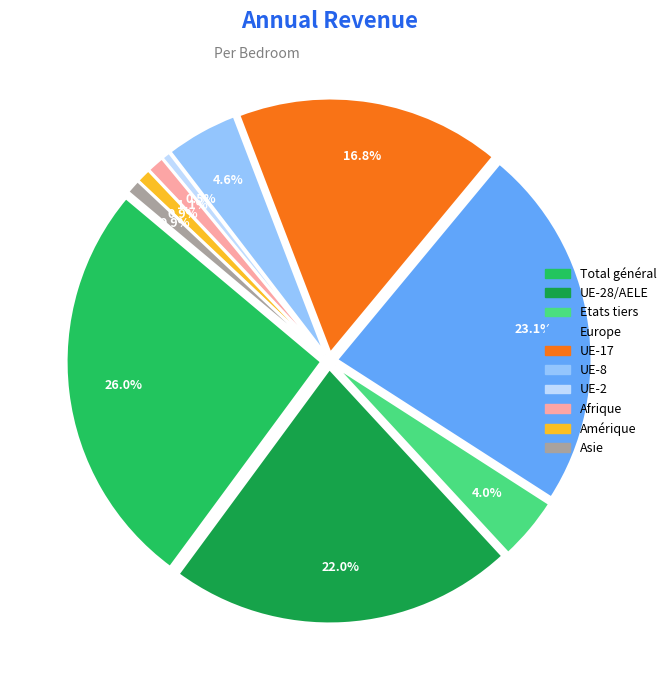

Is there any slice that represents more than half of the pie?

No